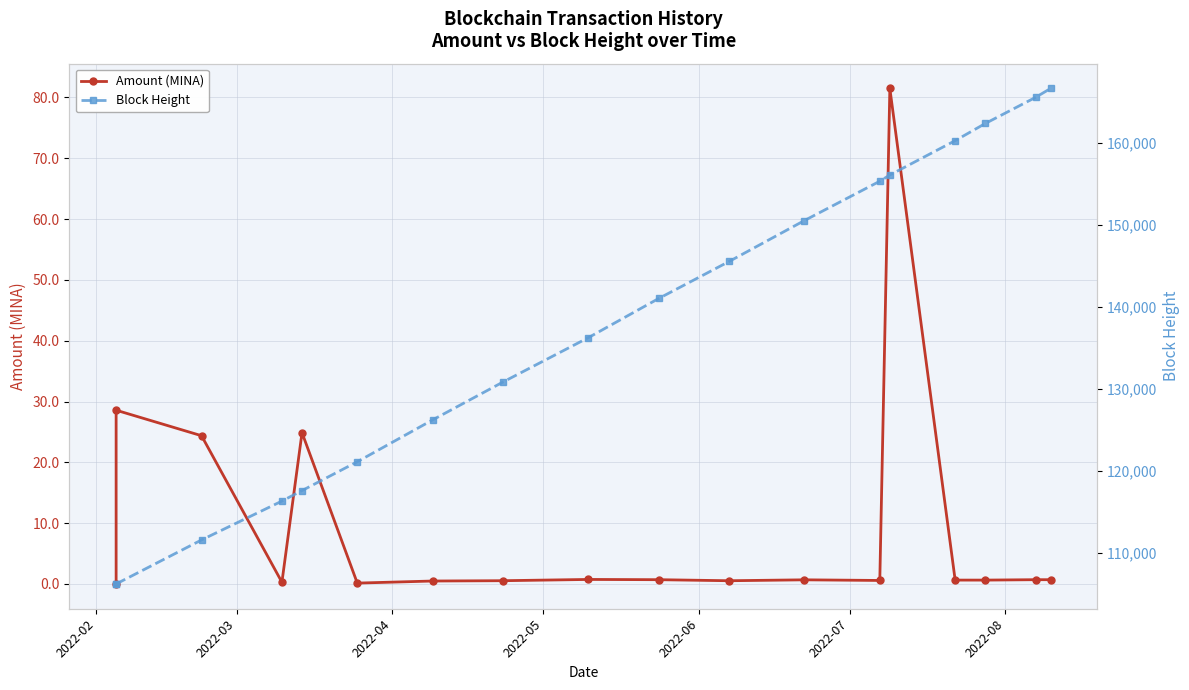

True or false: Block Height and Amount (MINA) intersect in this chart.

False